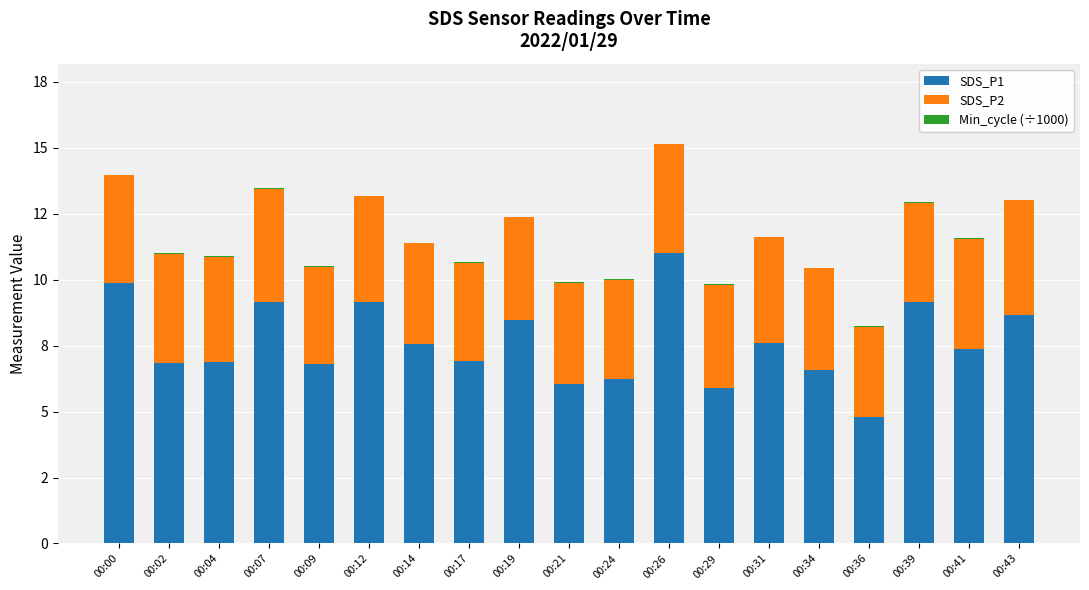

What is the value of the SDS_P1 bar at the 19th from the left?

8.7